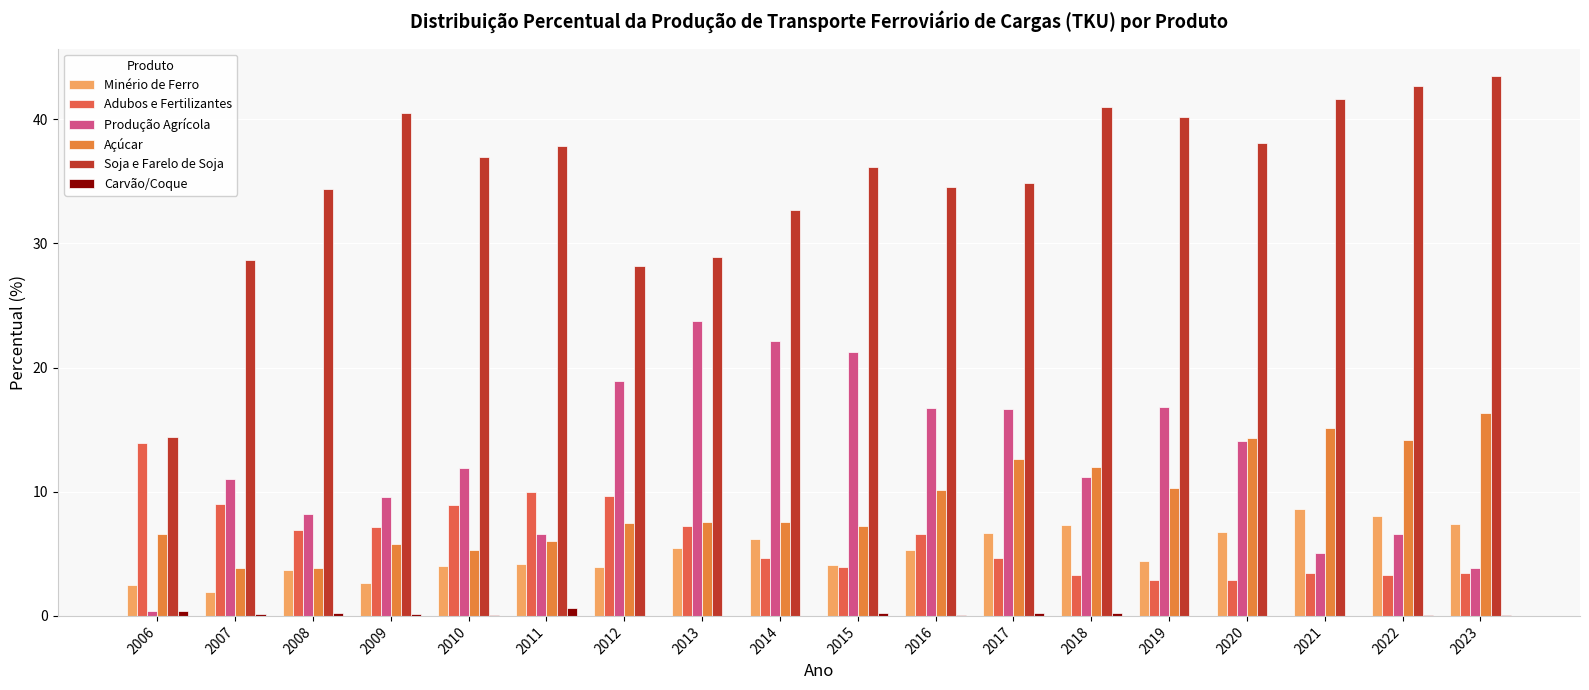

How many distinct data groups are displayed?

6